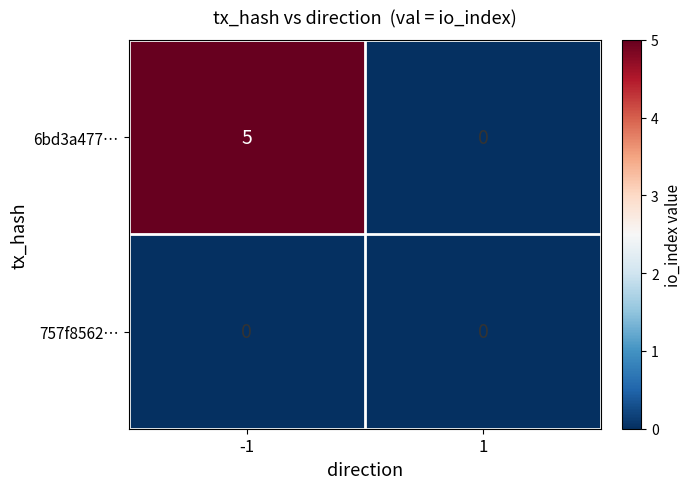

True or false: 6bd3a477… has a value of 0 at 1.

True